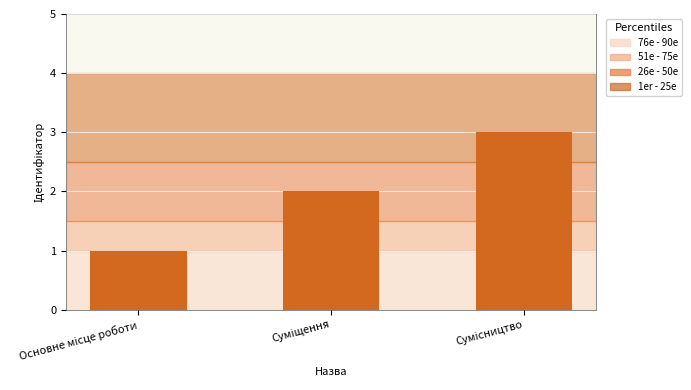

What is the sum of all values?

6